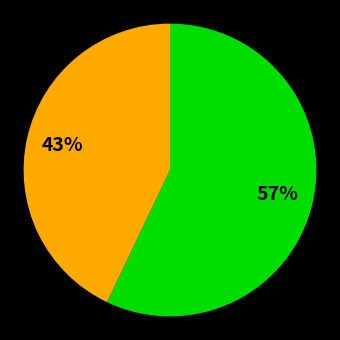

Is there any slice that represents more than half of the pie?

Yes